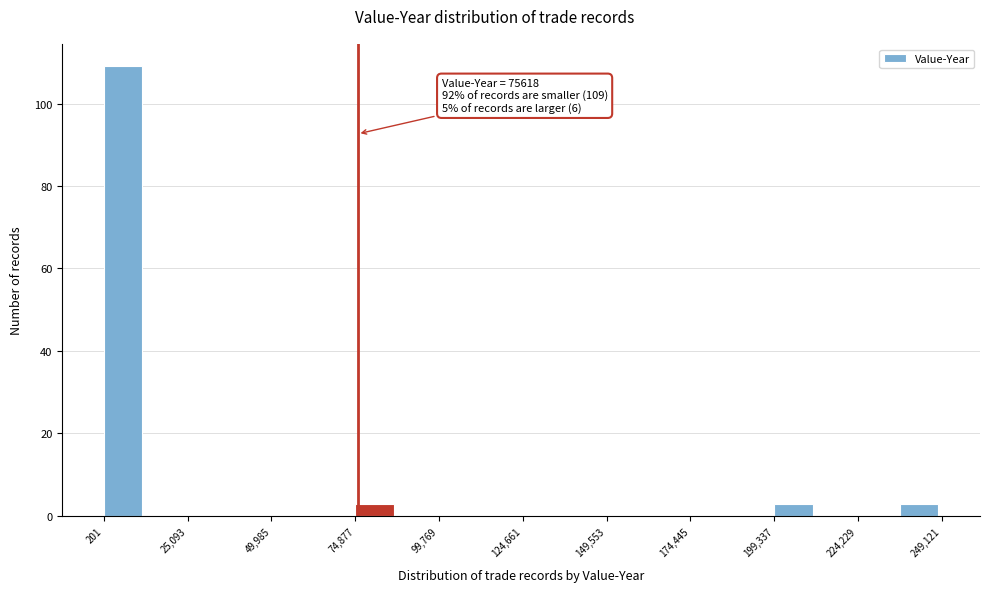

Read against the x-axis, roughly where is the centre of the tallest bar?

5000